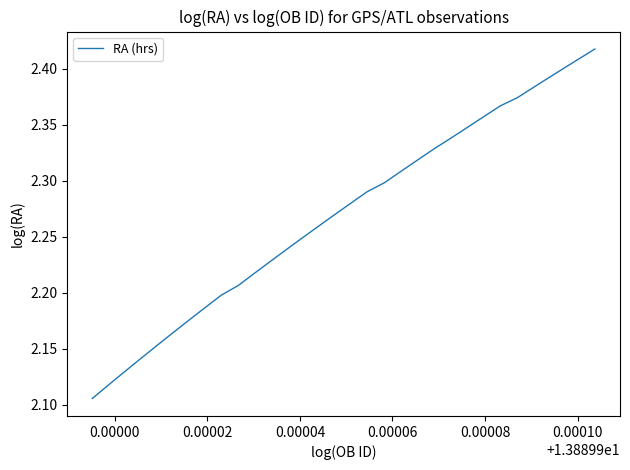

What is the difference between the maximum and minimum values?

0.3